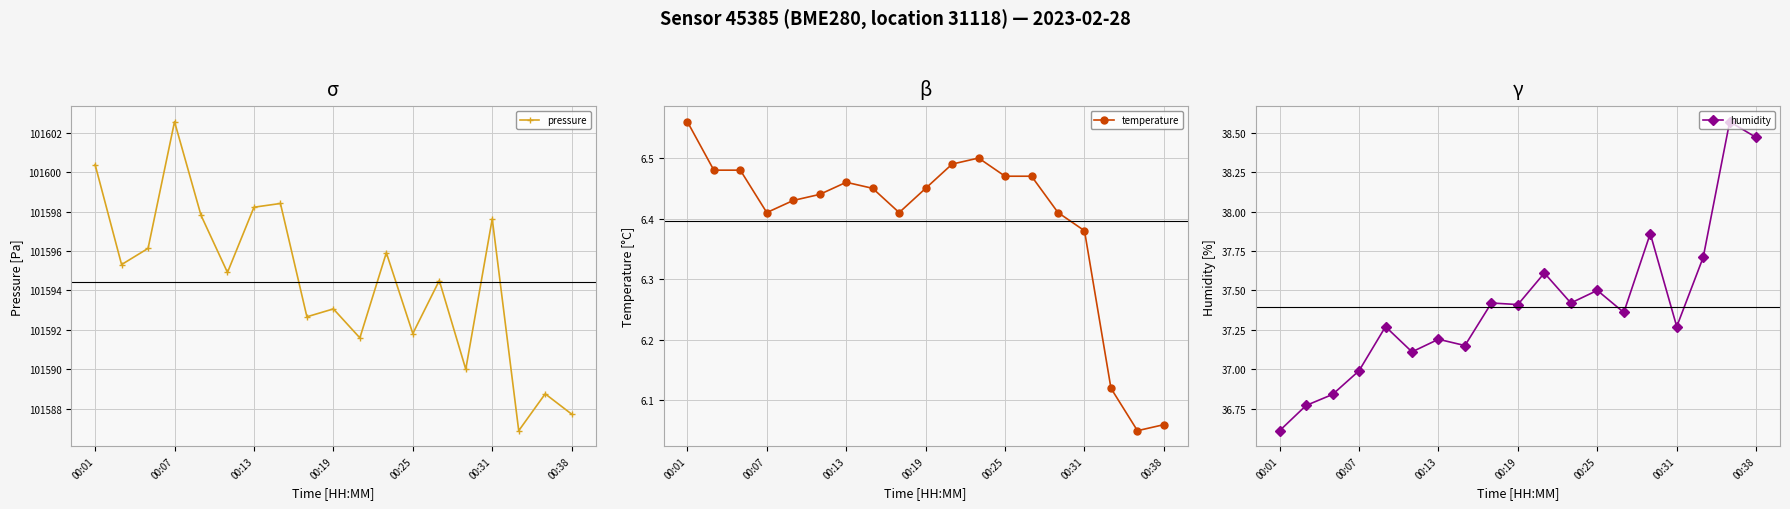

What is the highest value of the pressure series?

101602.6